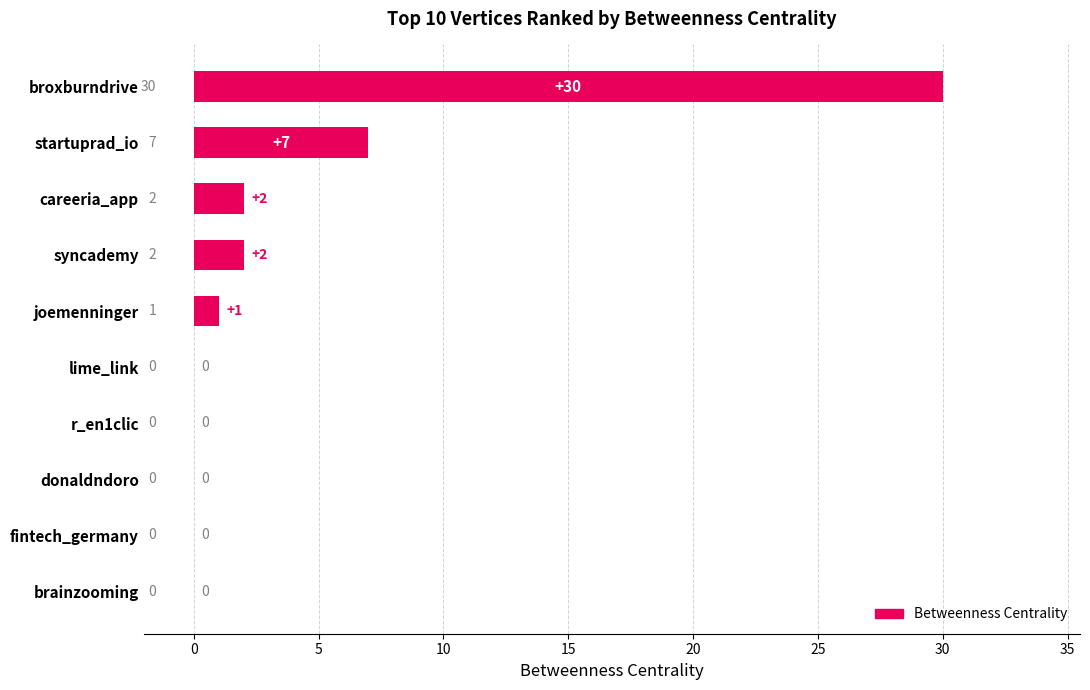

Is it true that the value at r_en1clic is -17?

False